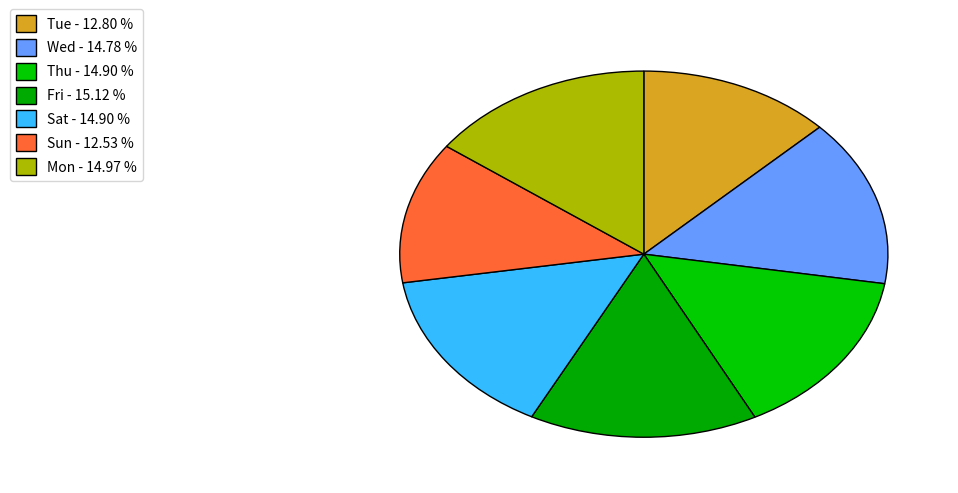

How many slices are in this pie chart?

7